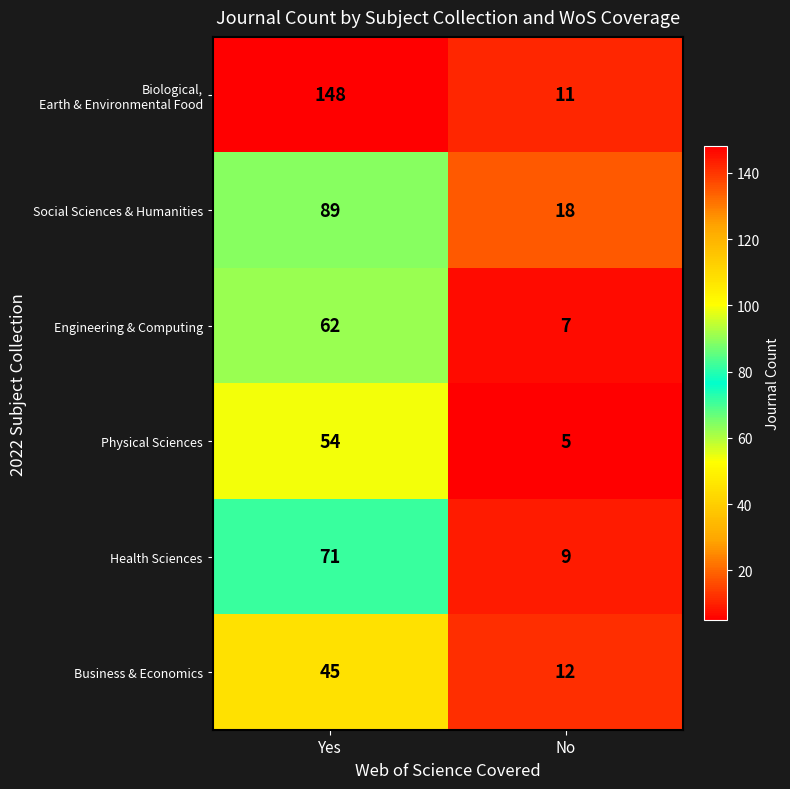

Which label corresponds to the largest value in the chart?

Yes